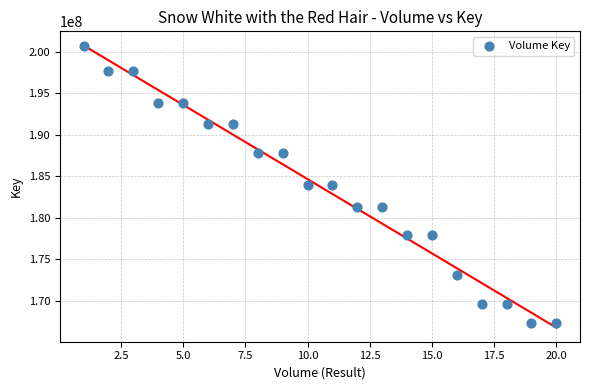

What is the range of Y values (max minus min)?

33349942